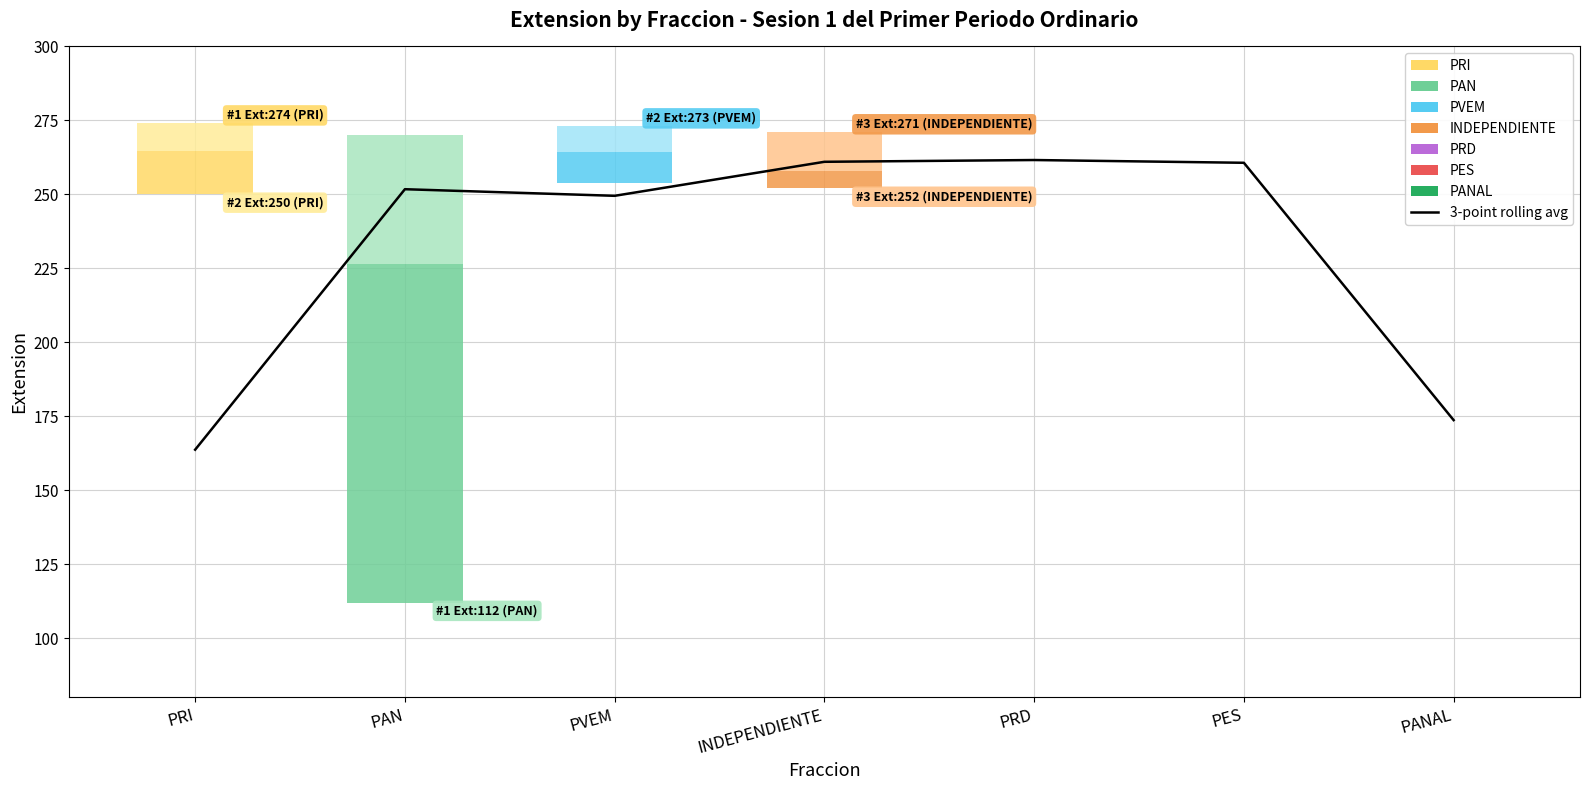

Count the number of values greater than 251.

4